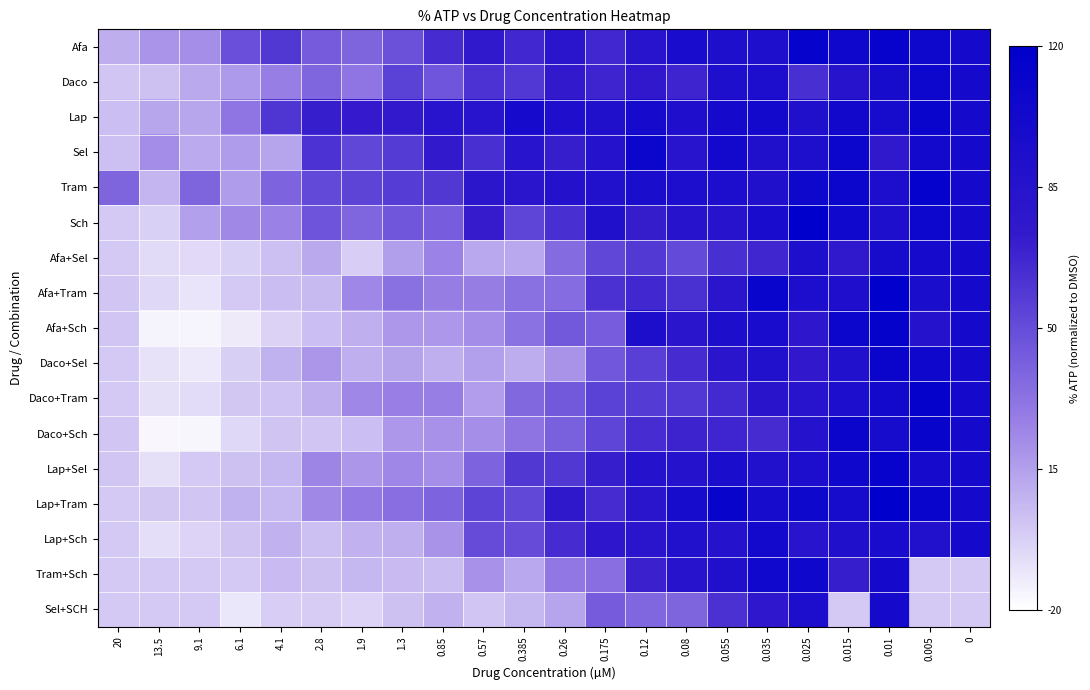

Rank the series by their maximum value, from lowest to highest.

Afa+Sel, Sel+SCH, Lap+Sch, Tram+Sch, Daco, Sel, Daco+Sel, Lap, Daco+Sch, Lap+Sel, Afa, Afa+Sch, Daco+Tram, Tram, Afa+Tram, Sch, Lap+Tram